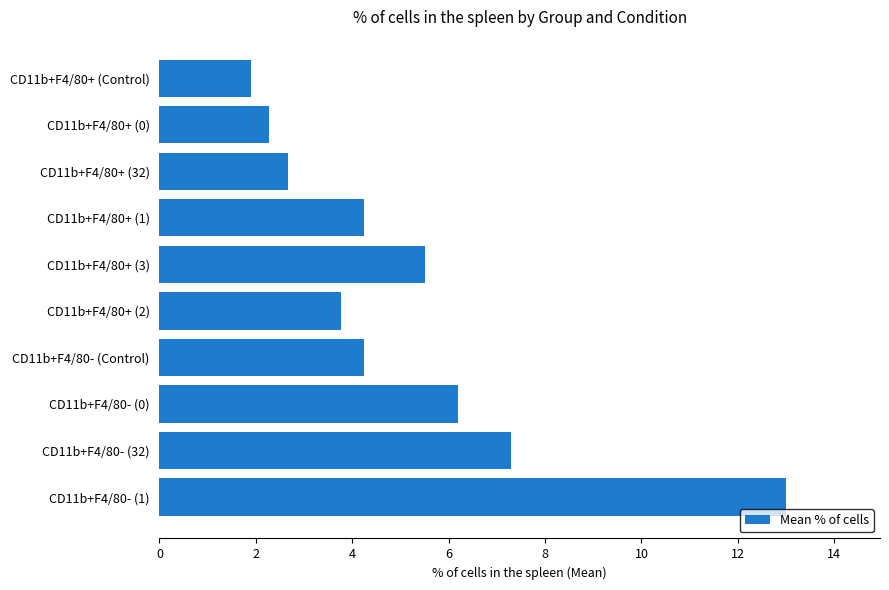

The value at CD11b+F4/80+ (Control) is 1.2. True or false?

False